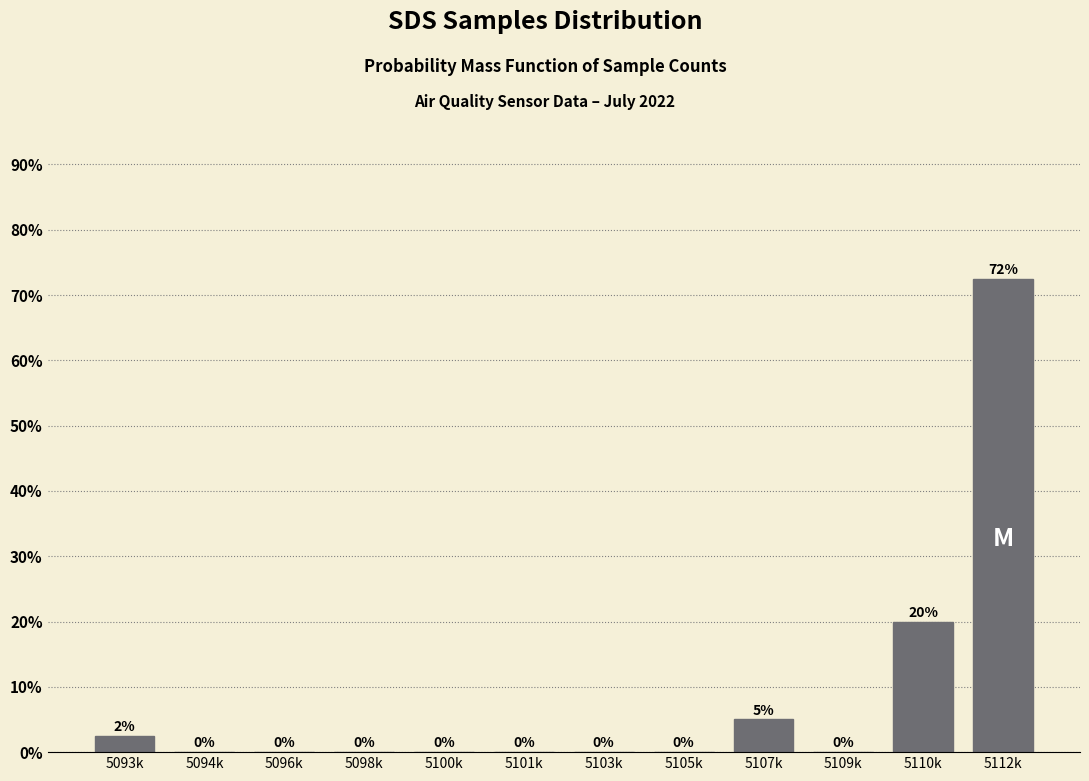

Where is the data nearest to the value 36?

5110k